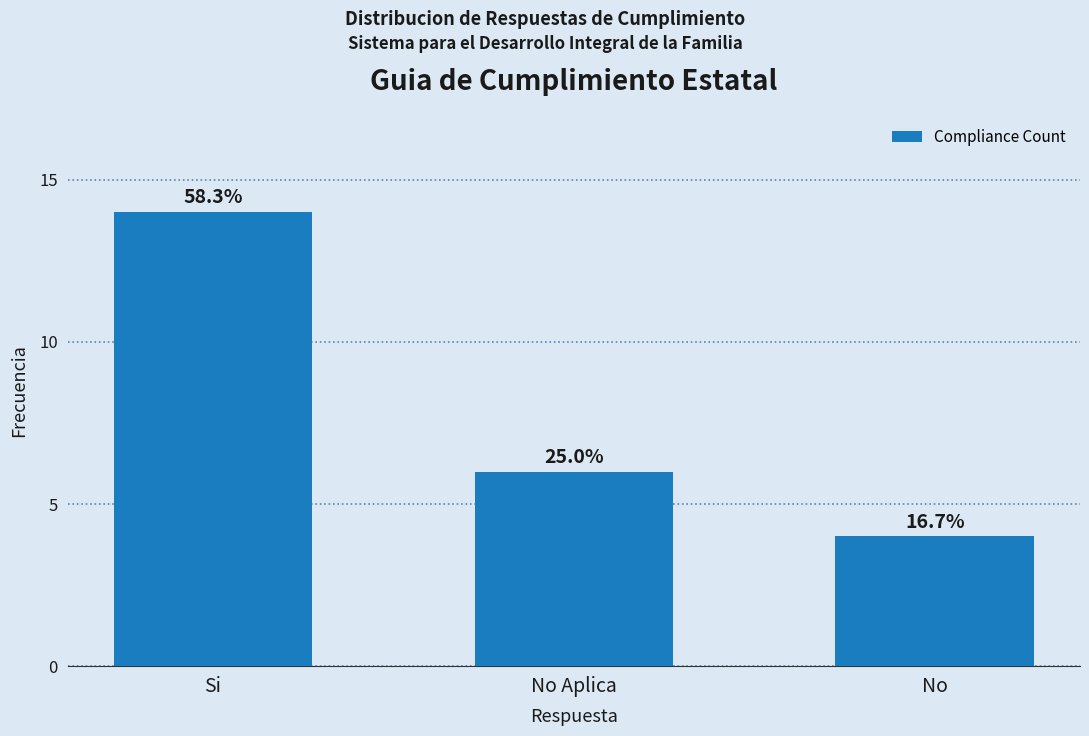

Does the chart contain any negative values?

No